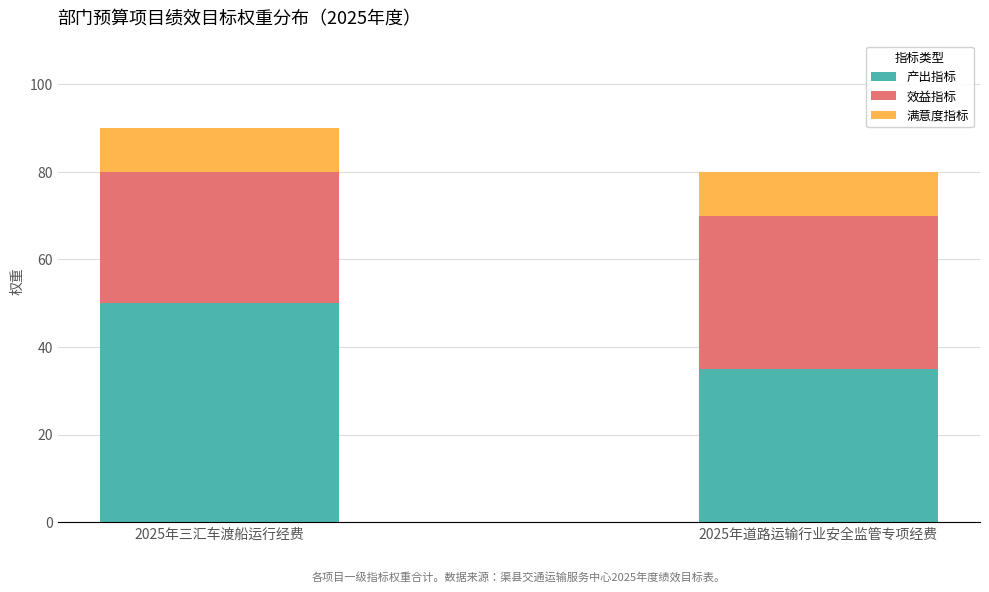

At which label does 产出指标 reach its peak?

2025年三汇车渡船运行经费